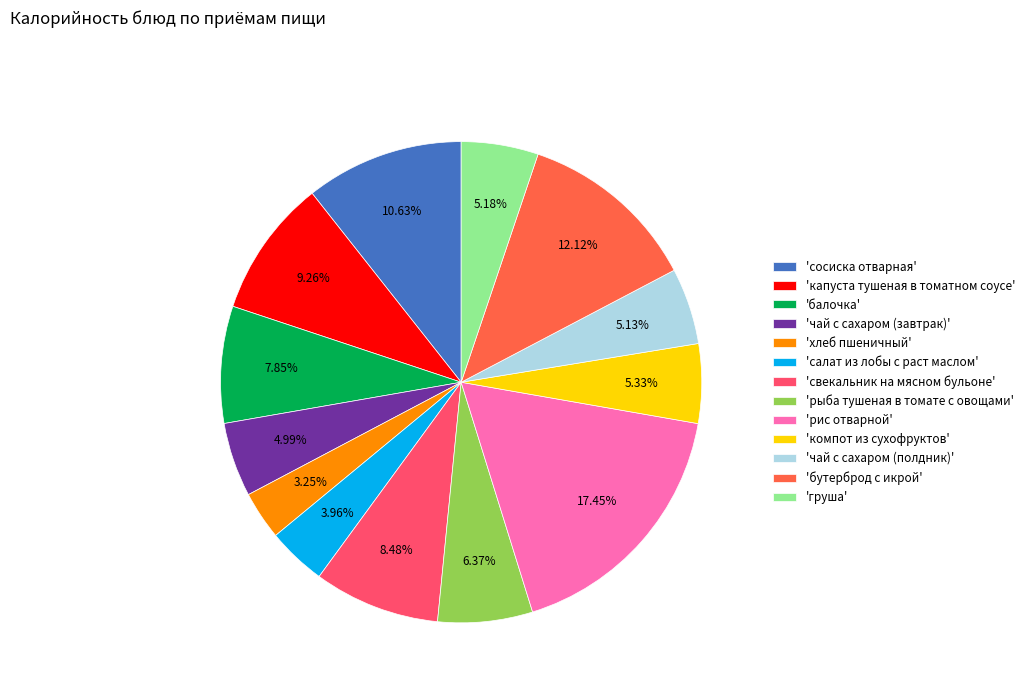

Do 'свекальник на мясном бульоне' and 'груша' together represent more than half of the pie?

No